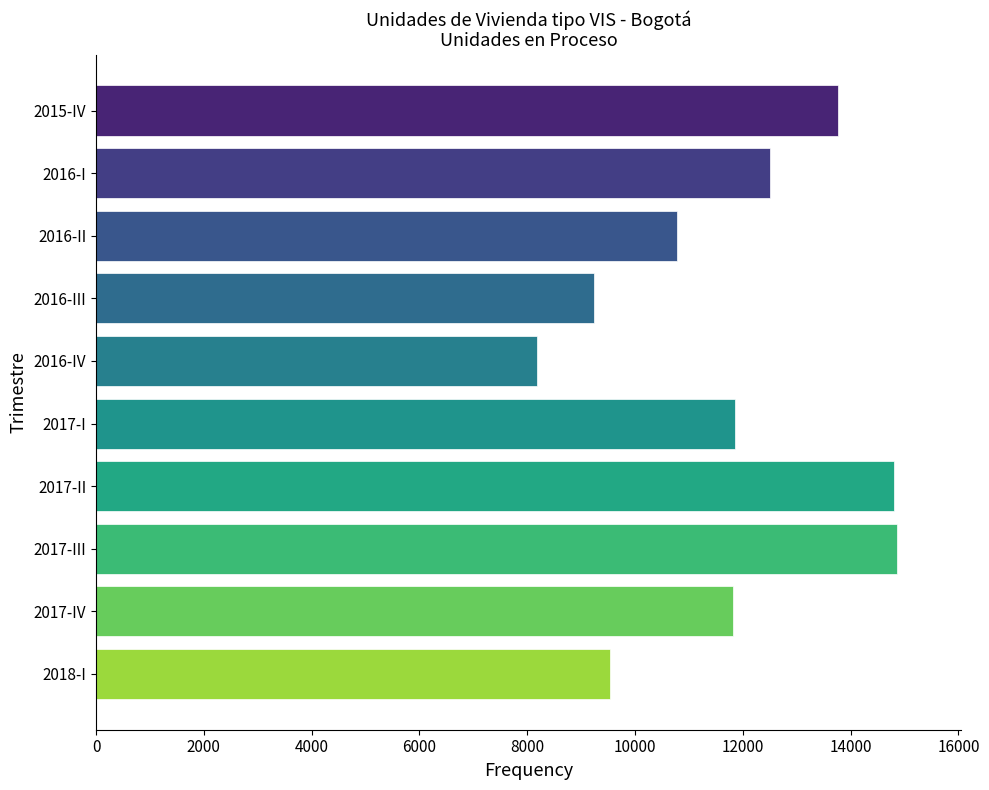

What is the maximum value shown in the chart?

14864